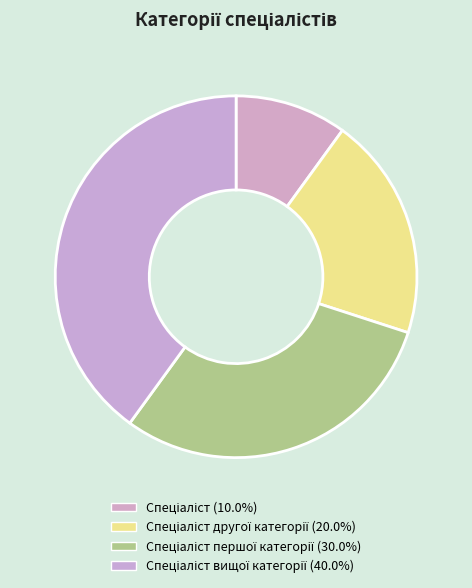

How many slices are in this pie chart?

4